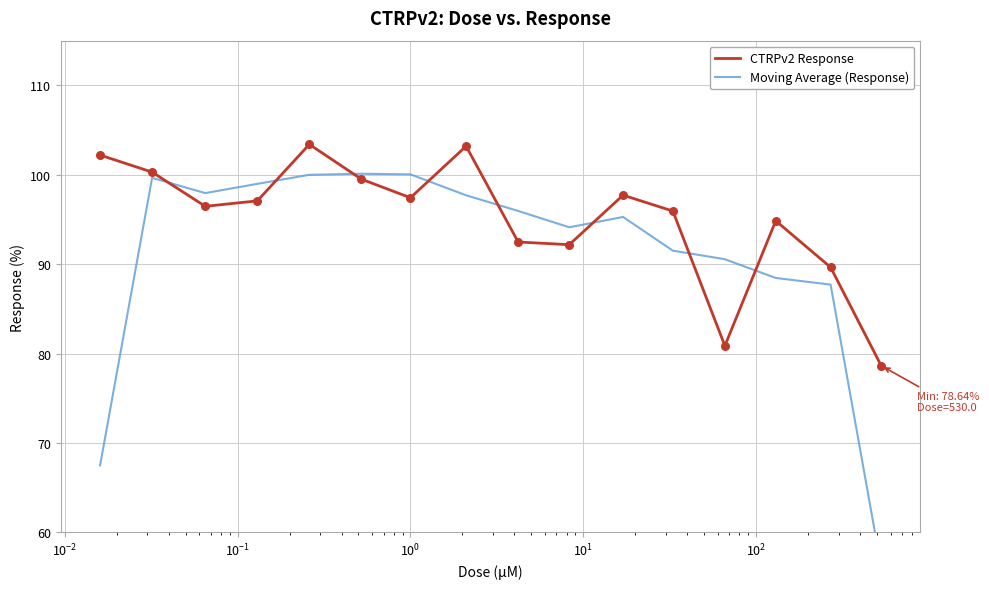

At how many categories does at least one series exceed 66?

16